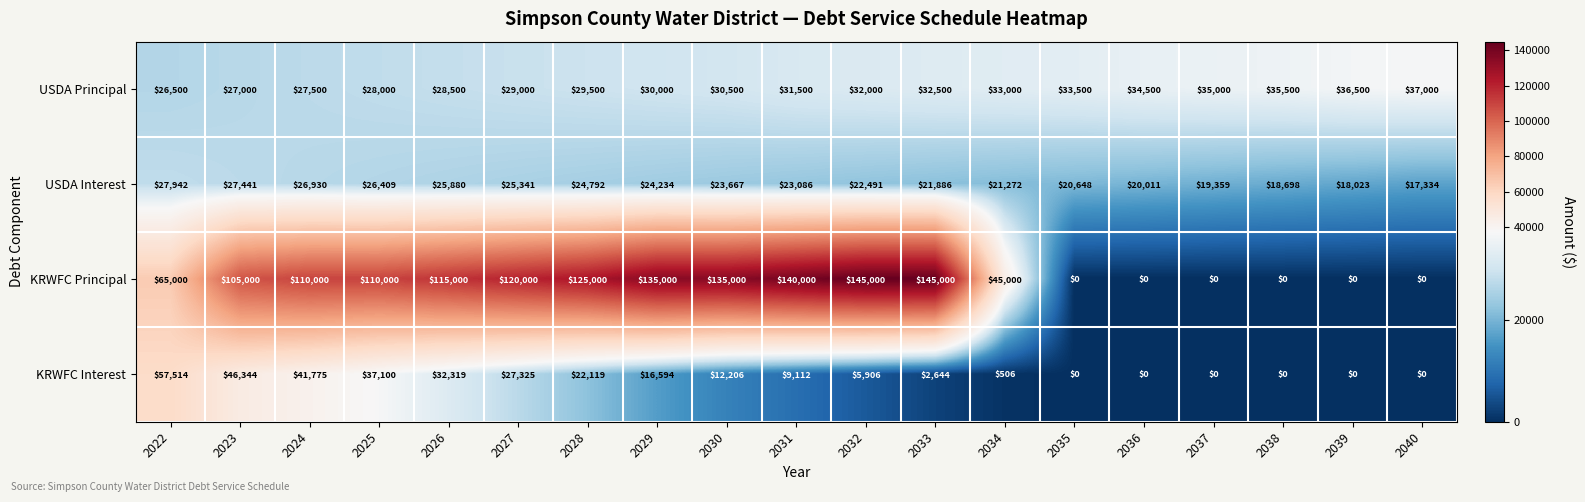

Between 2033 and 2034, which series saw the biggest shift?

KRWFC Principal